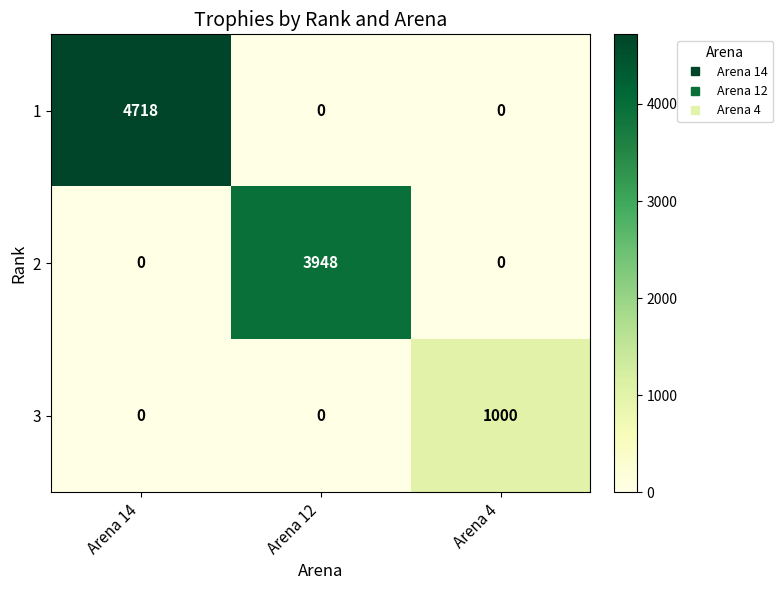

Which category has the highest value in the 2 series?

Arena 12